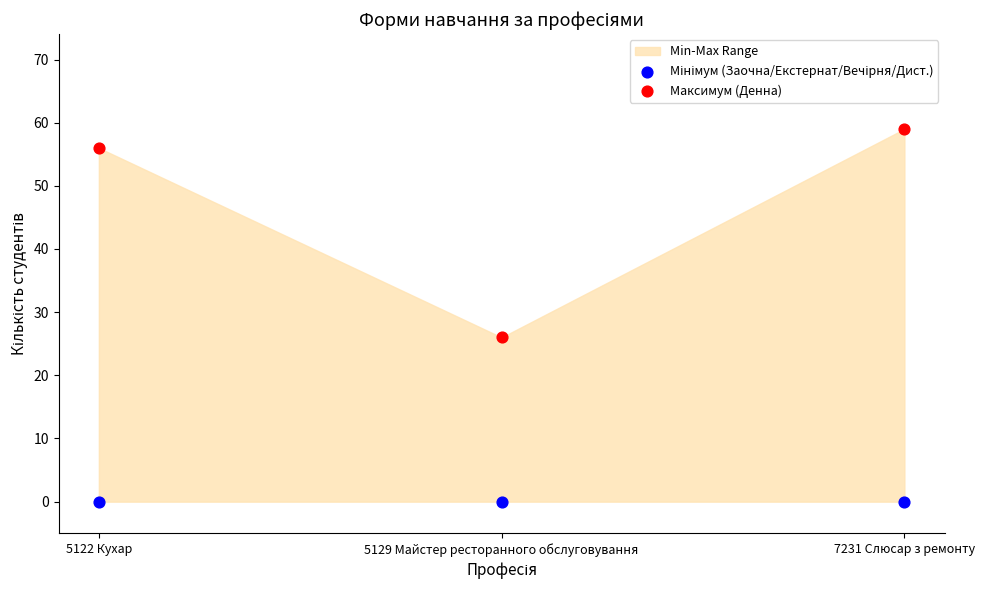

Which series reaches the maximum Y coordinate?

Максимум (Денна)